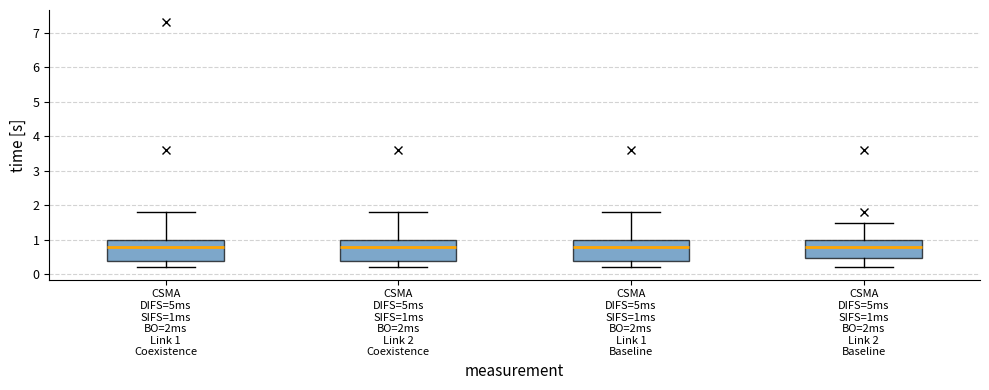

Where is the lower edge of the box for CSMA DIFS=5ms SIFS=1ms BO=2ms Link 1 Baseline on the y-axis? The values are not printed on the chart, so give them approximately, as read against the axis.

0.4